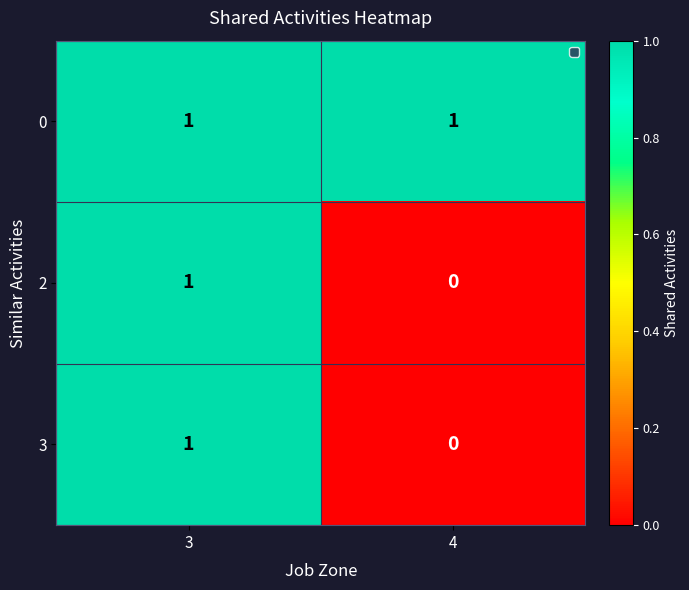

True or false: 0 has a value of 1 at 3.

True